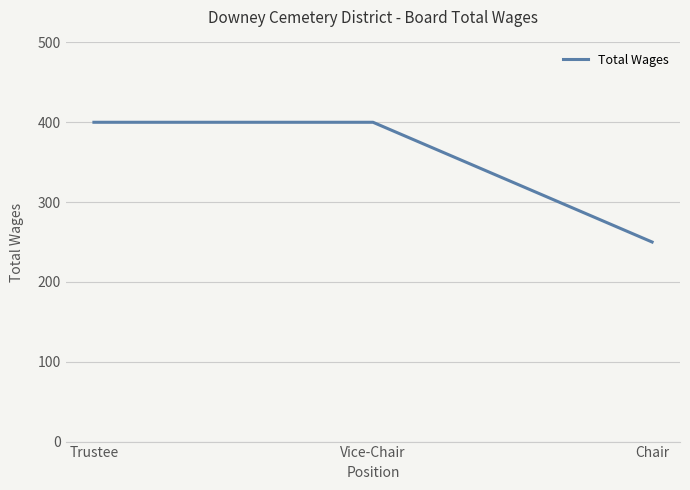

Reading left to right, extract all data points from this chart.

Trustee=400	Vice-Chair=400	Chair=250